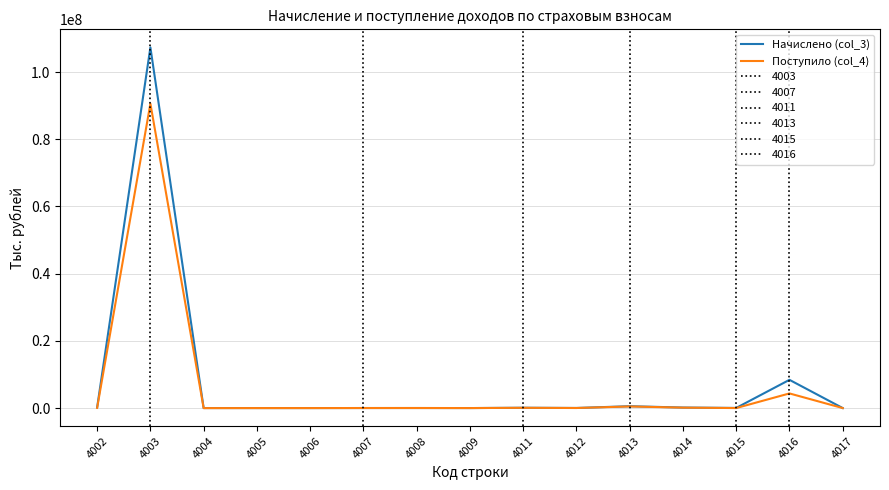

At 4013, list the series in order from largest to smallest.

Начислено (col_3), Поступило (col_4)